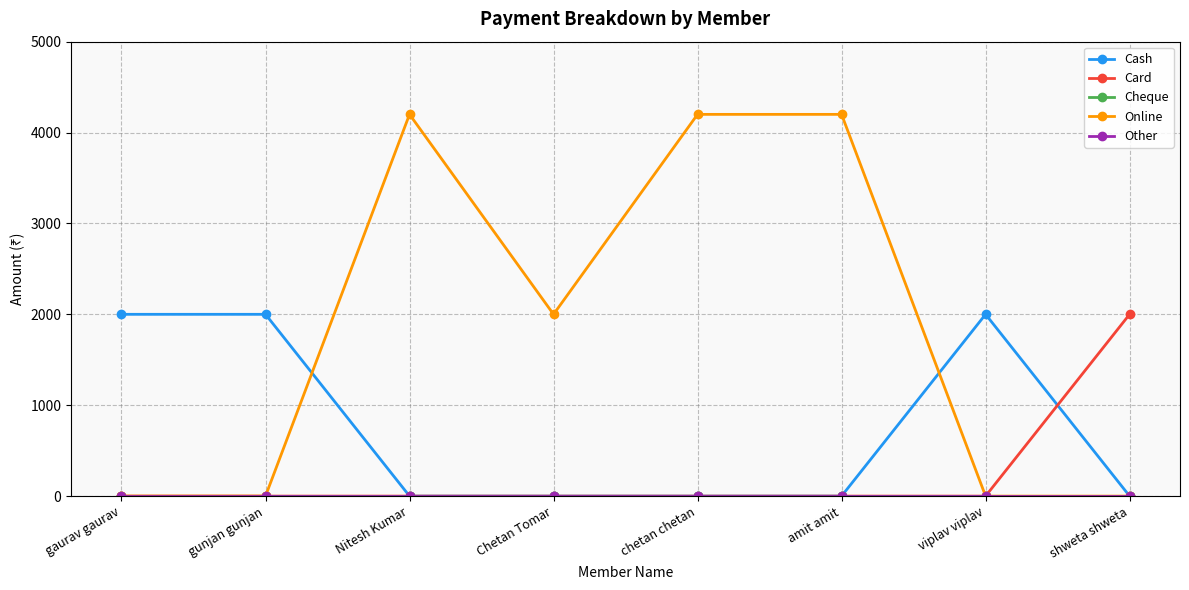

Does the chart have visible grid lines?

Yes